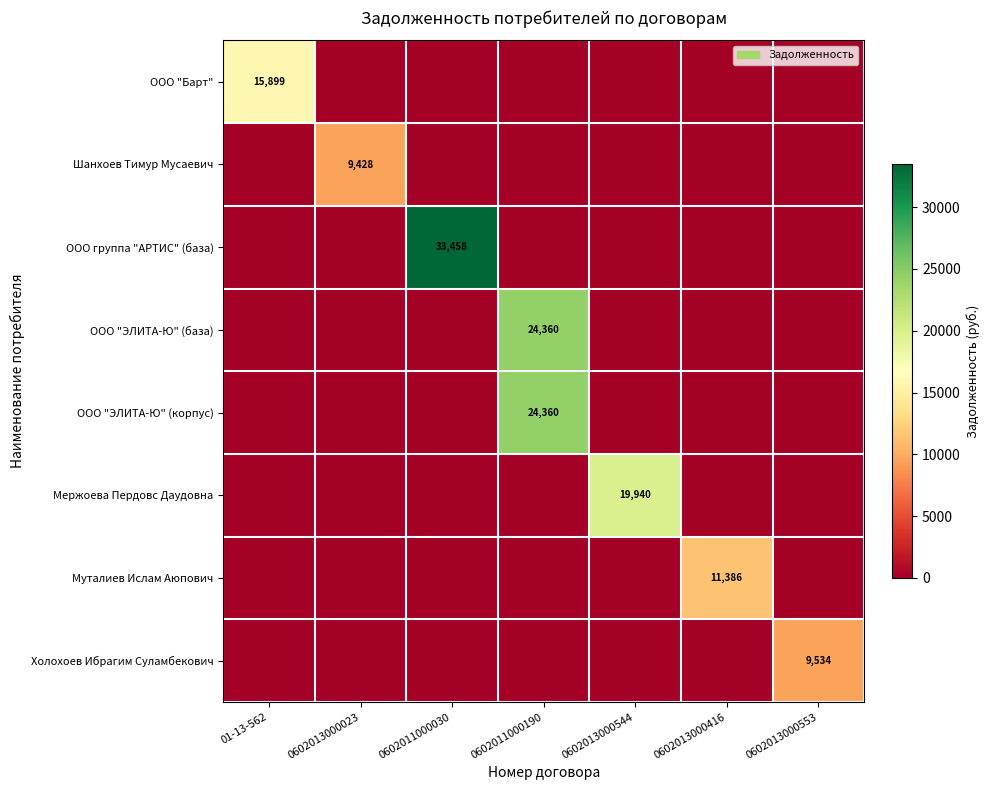

What is the average value of the Муталиев Ислам Аюпович series?

1626.6